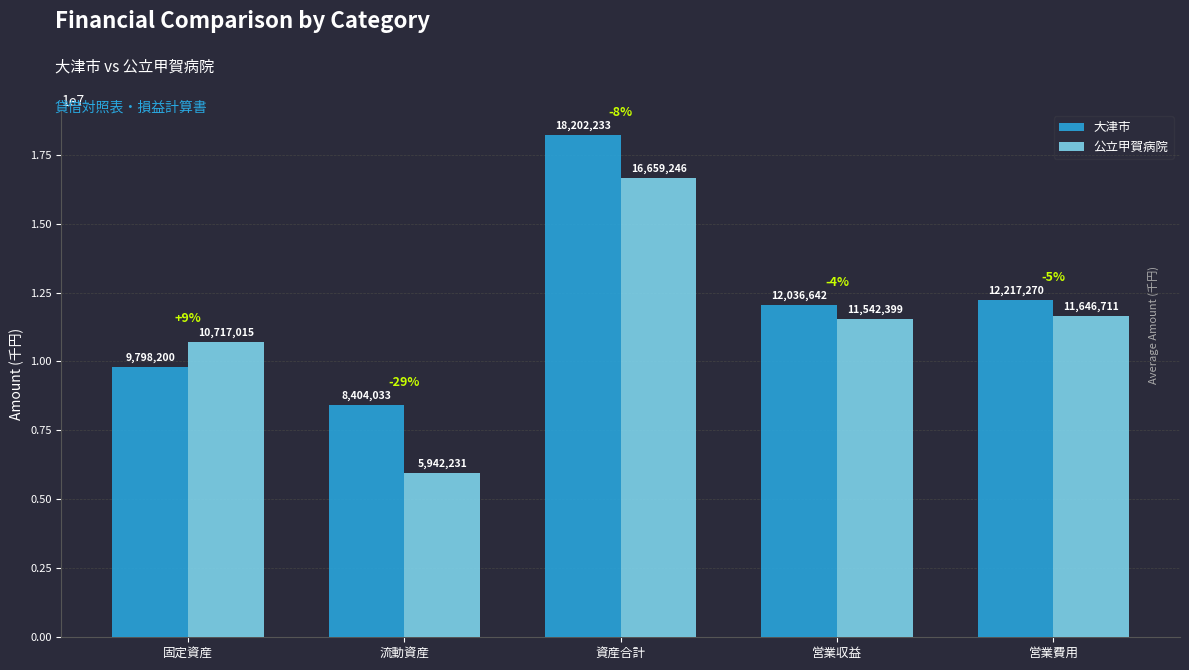

What is the average value of the 大津市 series?

12131676